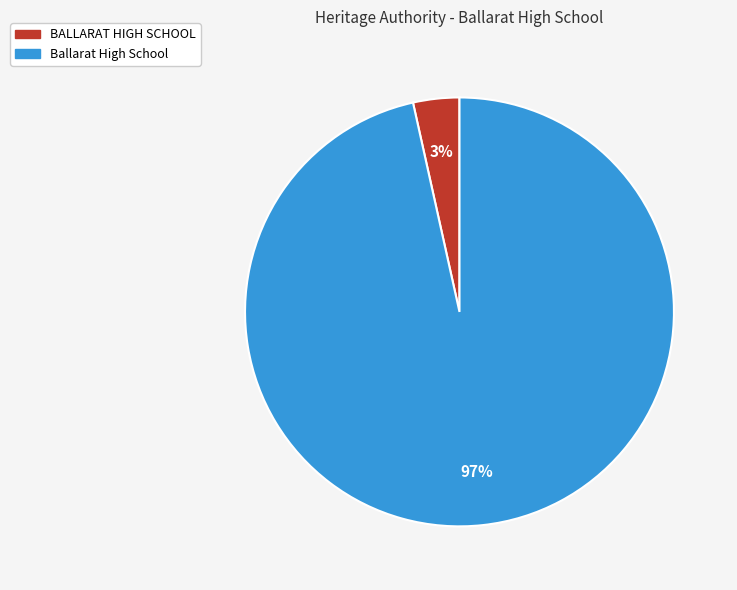

What percentage is the BALLARAT HIGH SCHOOL slice, to the nearest percent?

3%